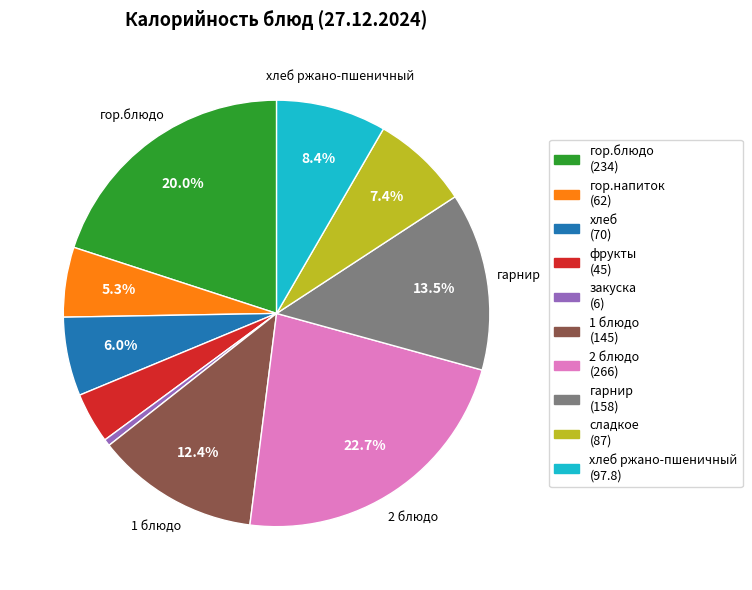

Is there a majority slice in this chart?

No